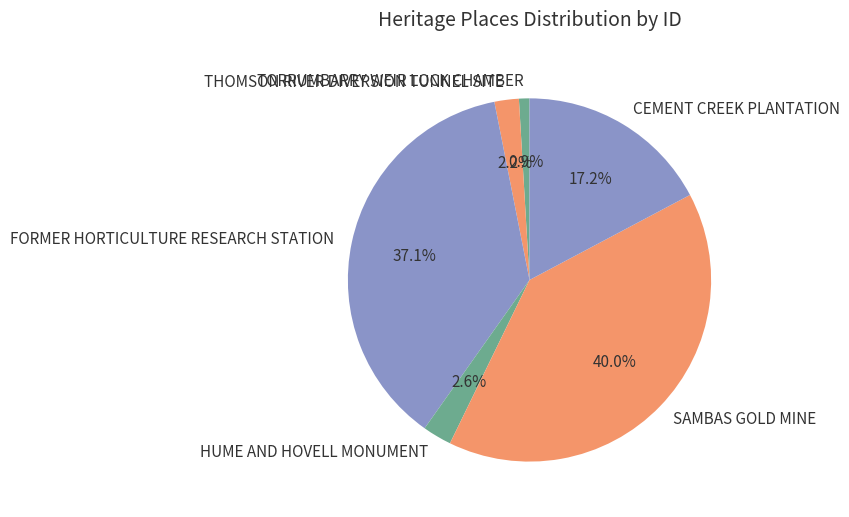

Does HUME AND HOVELL MONUMENT account for over 50% of the chart?

No